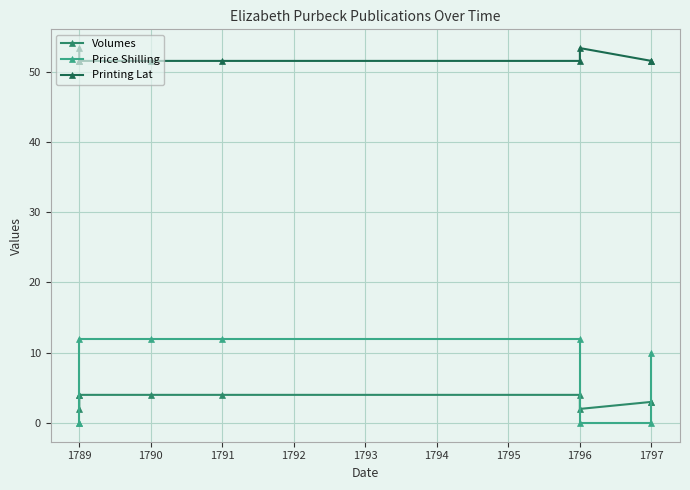

What is the difference between the Volumes values at 1797 and 1789?

1.0